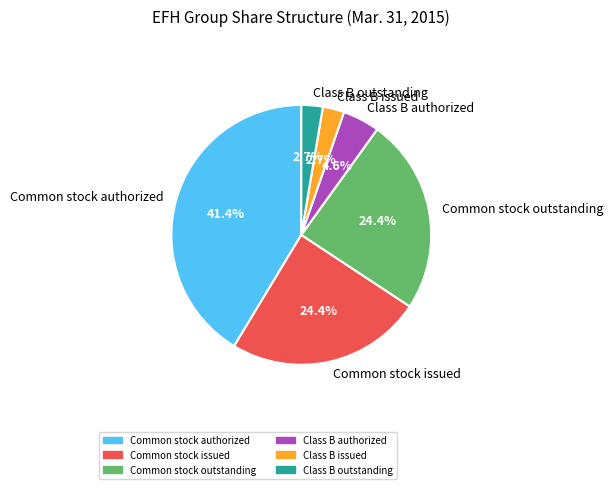

Between Class B authorized and Common stock issued, which is larger?

Common stock issued